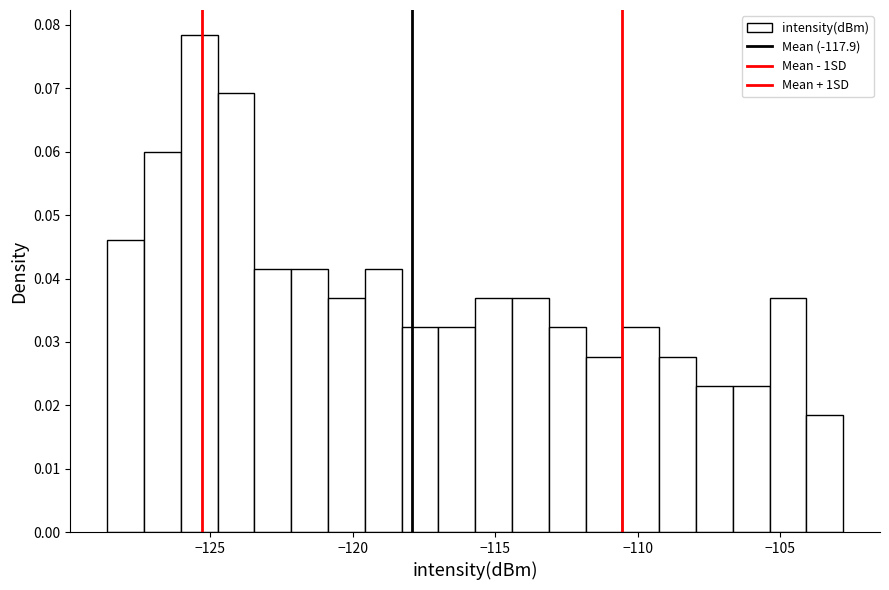

Read against the x-axis, roughly where is the centre of the tallest bar?

-125.5